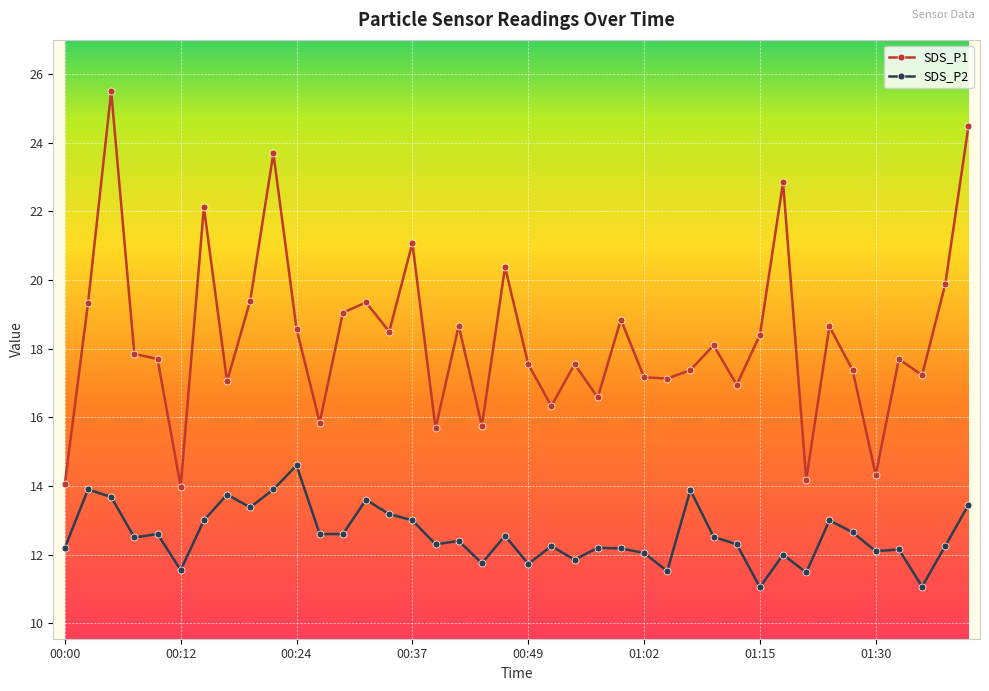

List the series in order of their peak value, lowest first.

SDS_P2, SDS_P1